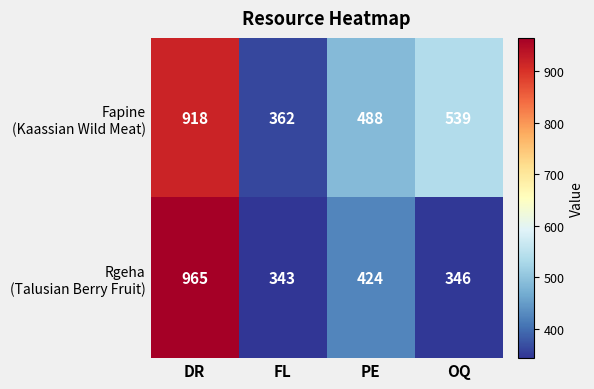

What is the difference between the highest and lowest values at DR?

47